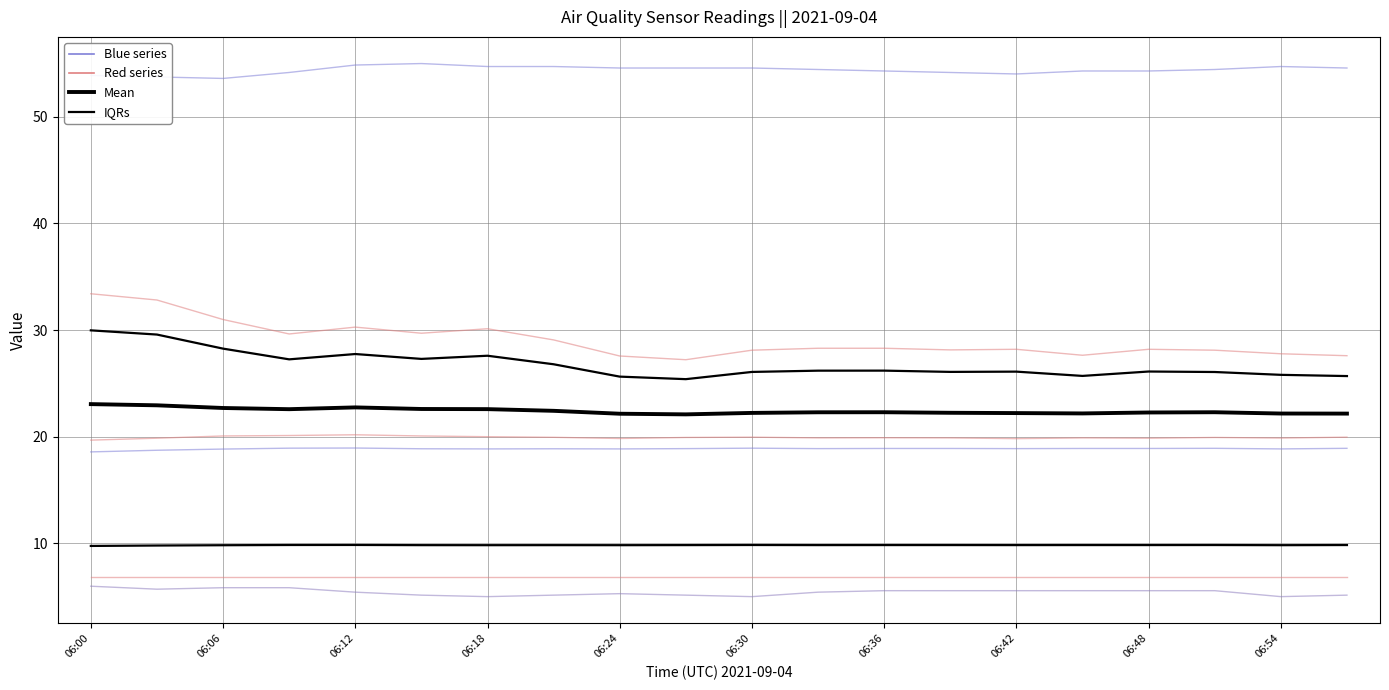

Which category has the lowest value across all series?

06:18